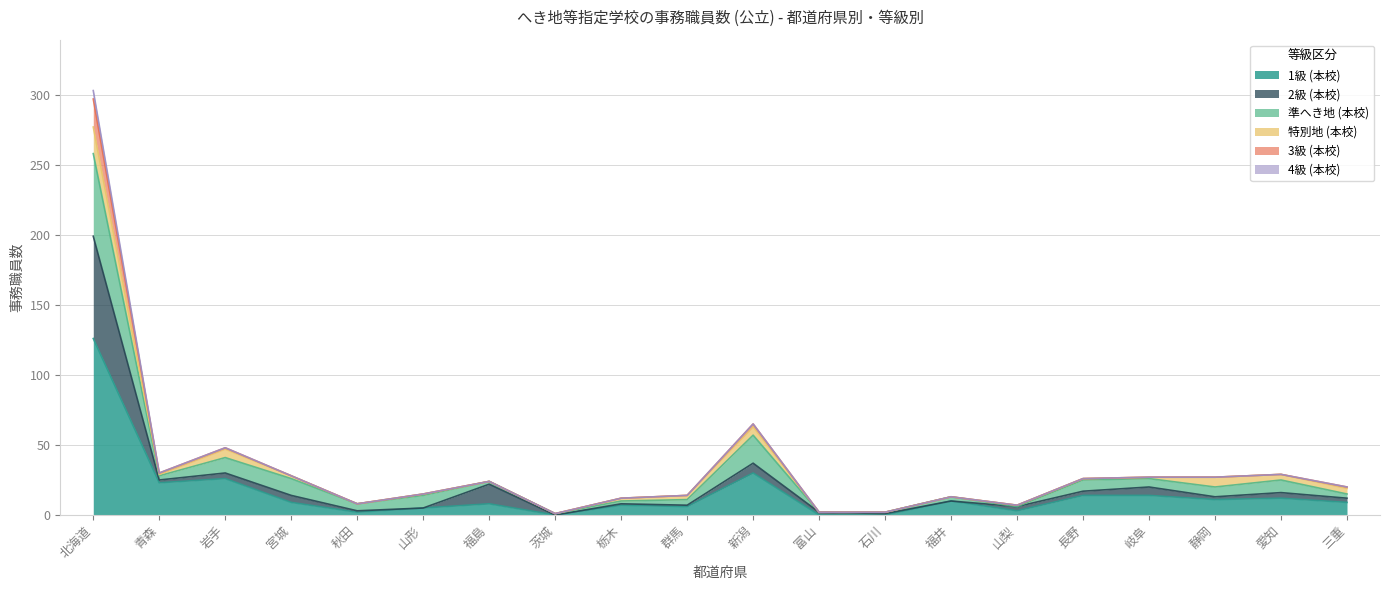

At which category is the sum across all series the highest?

北海道